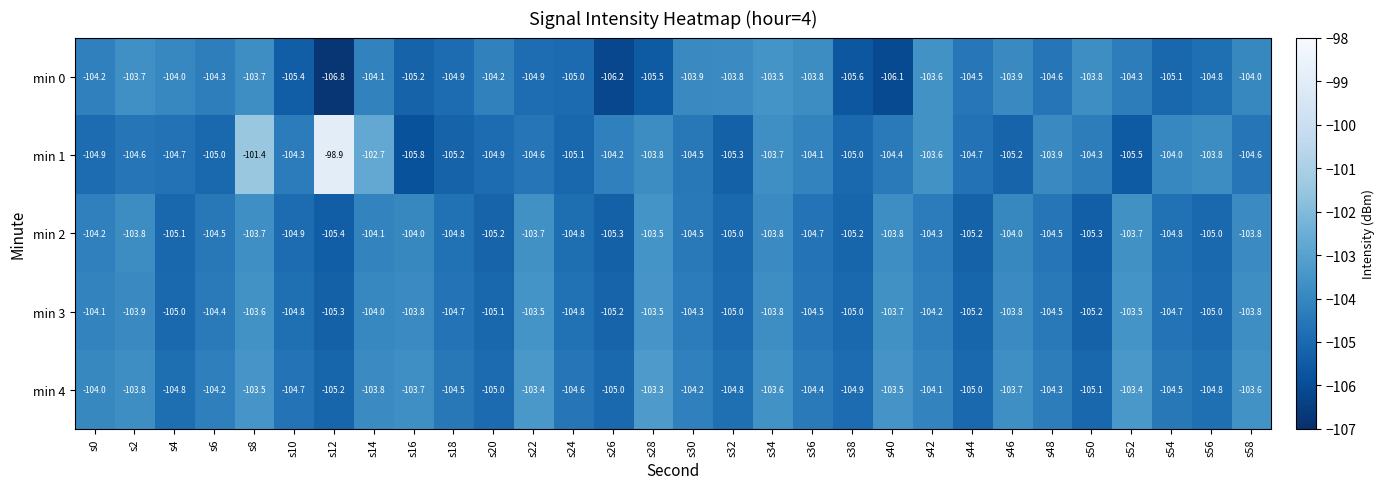

At which label is min 3 closest to -104?

s14